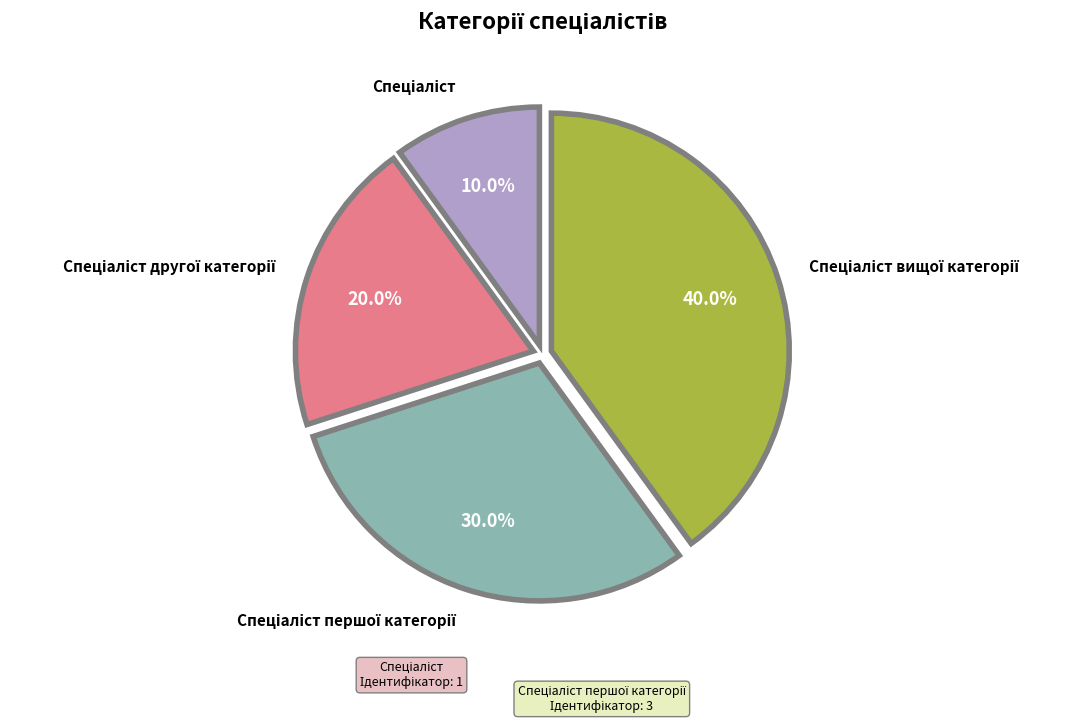

Is there any slice that represents more than half of the pie?

No